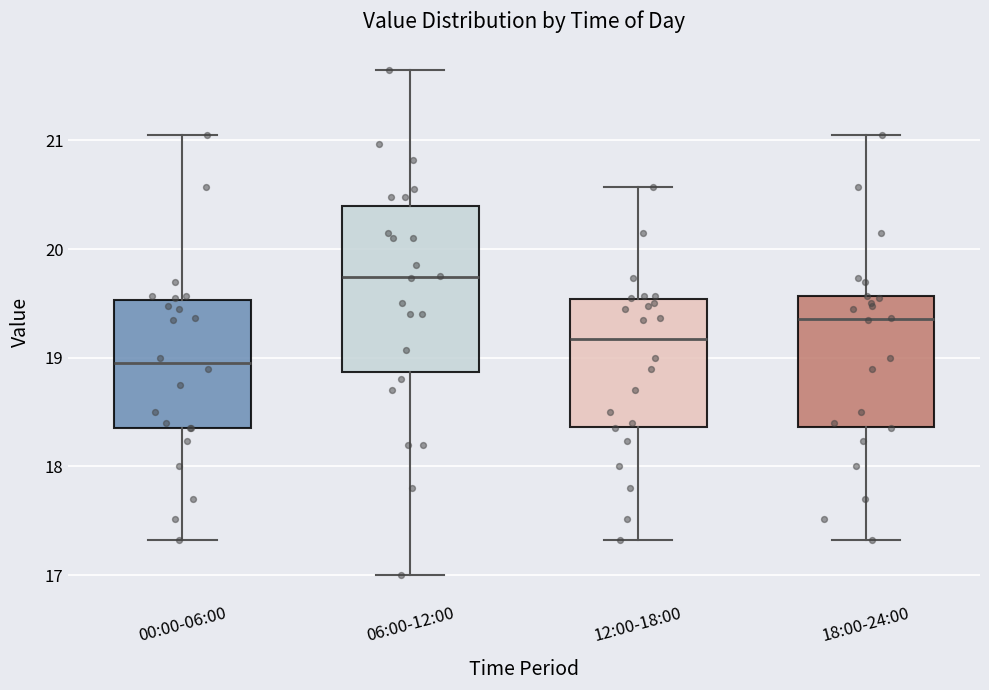

Which box's median line is the highest?

06:00-12:00